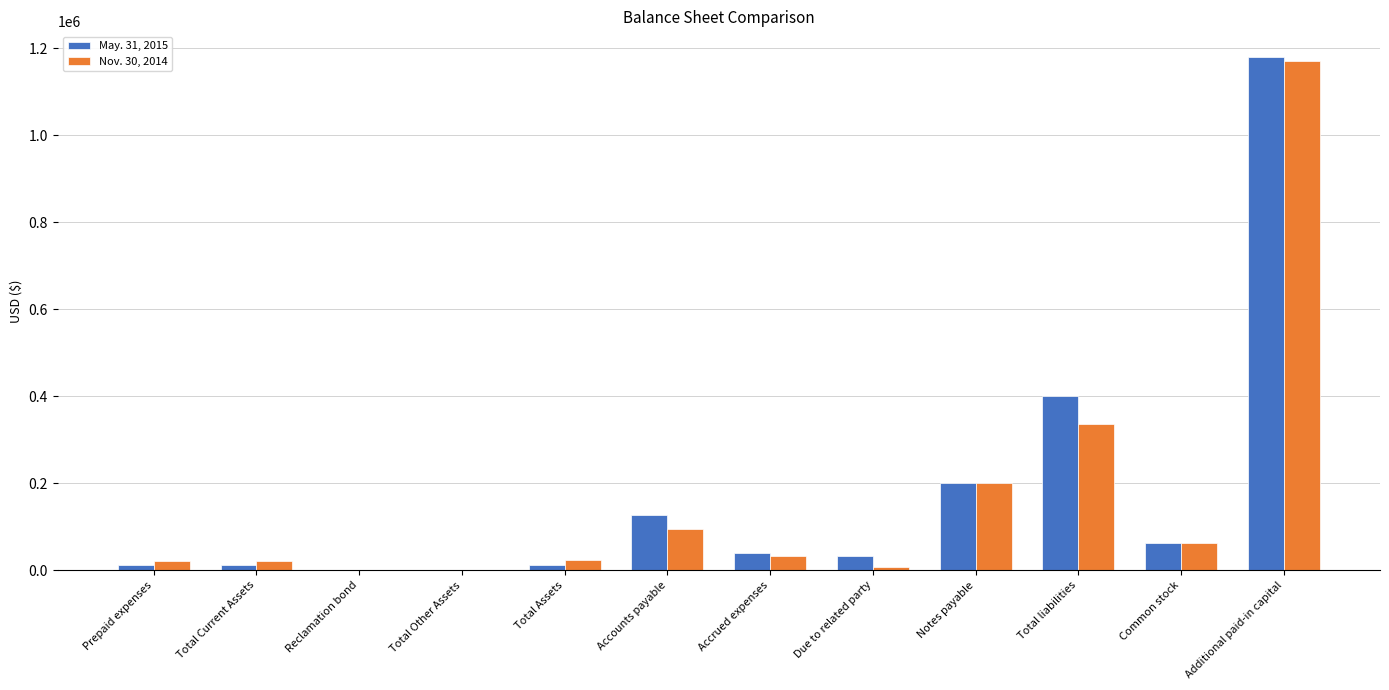

Which category has the highest value across all series?

Additional paid-in capital